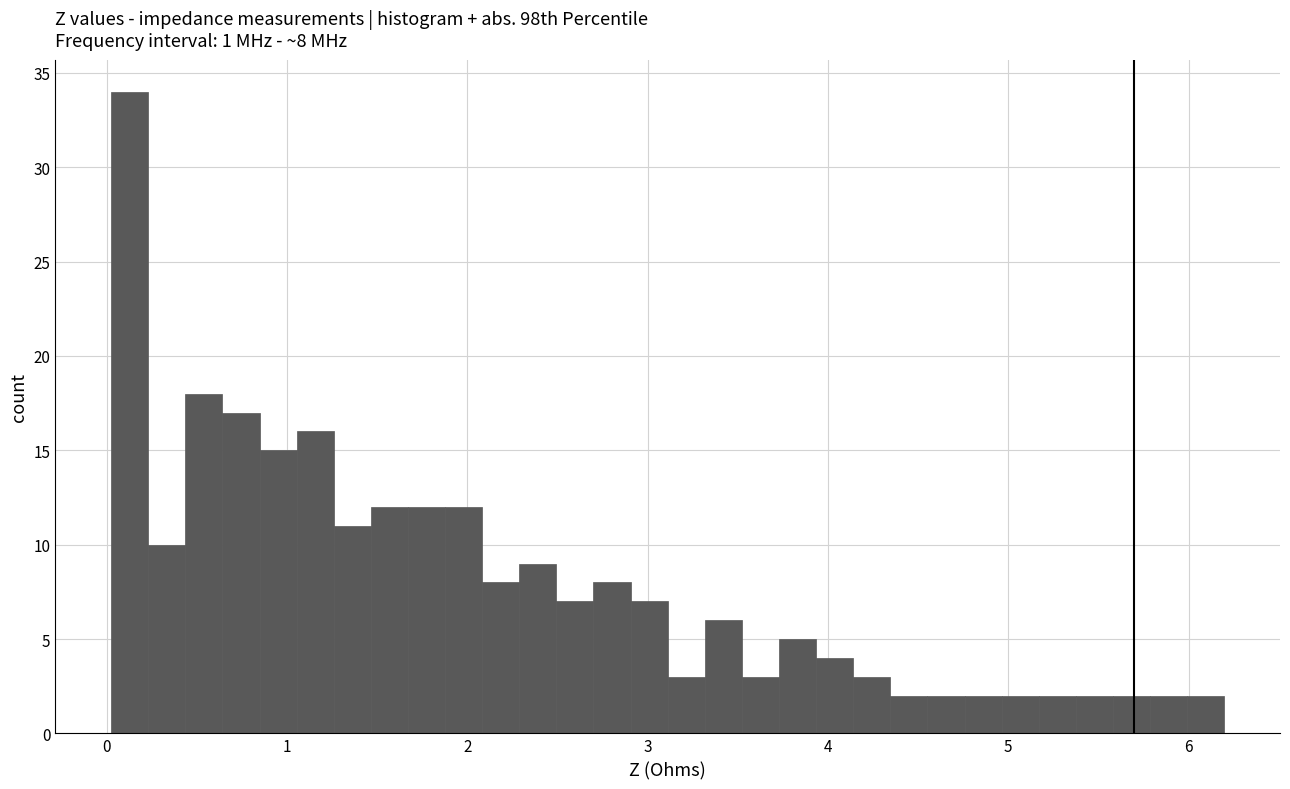

Read against the x-axis, roughly where is the centre of the tallest bar?

0.1